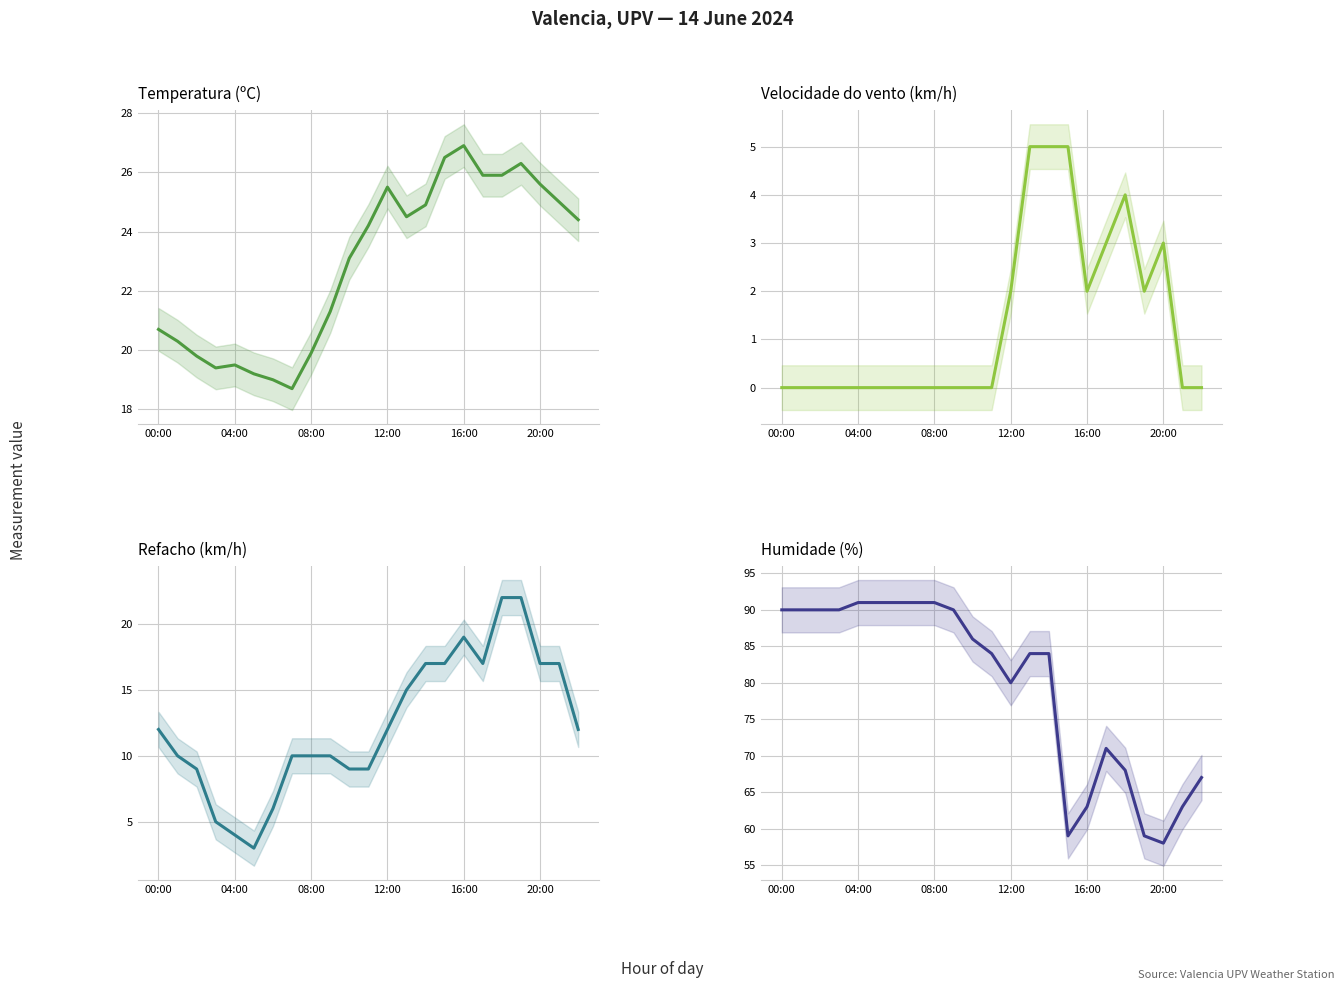

True or false: Temperatura (ºC) and Refacho (km/h) intersect in this chart.

False